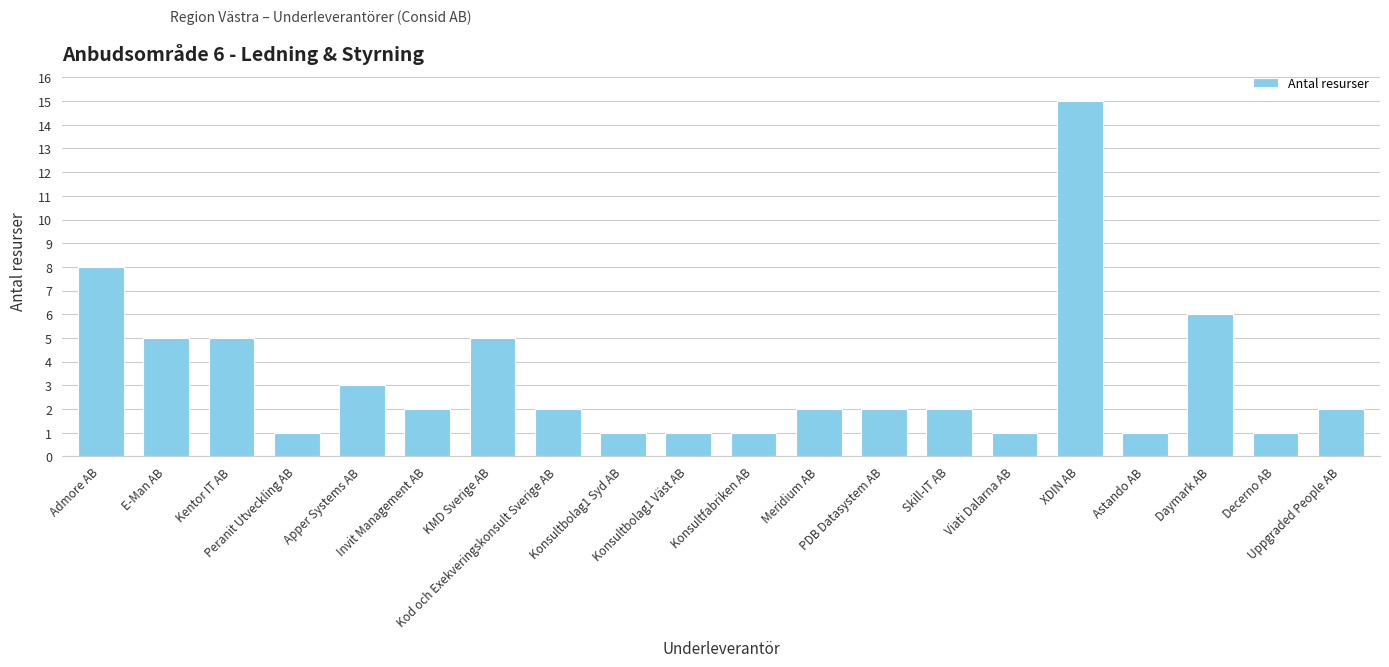

The chart shows a value of 1 at Konsultbolag1 Syd AB. True or false?

True